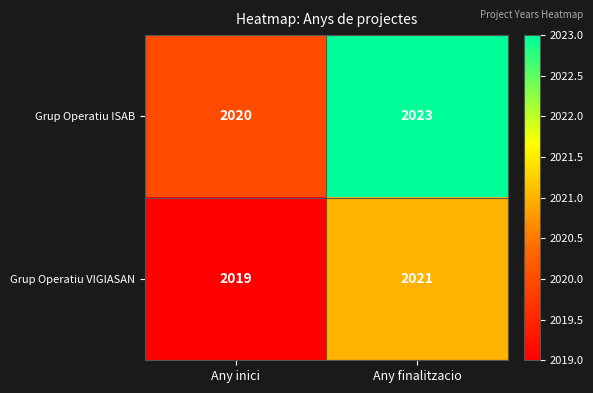

Which series has the widest spread of values?

Grup Operatiu ISAB